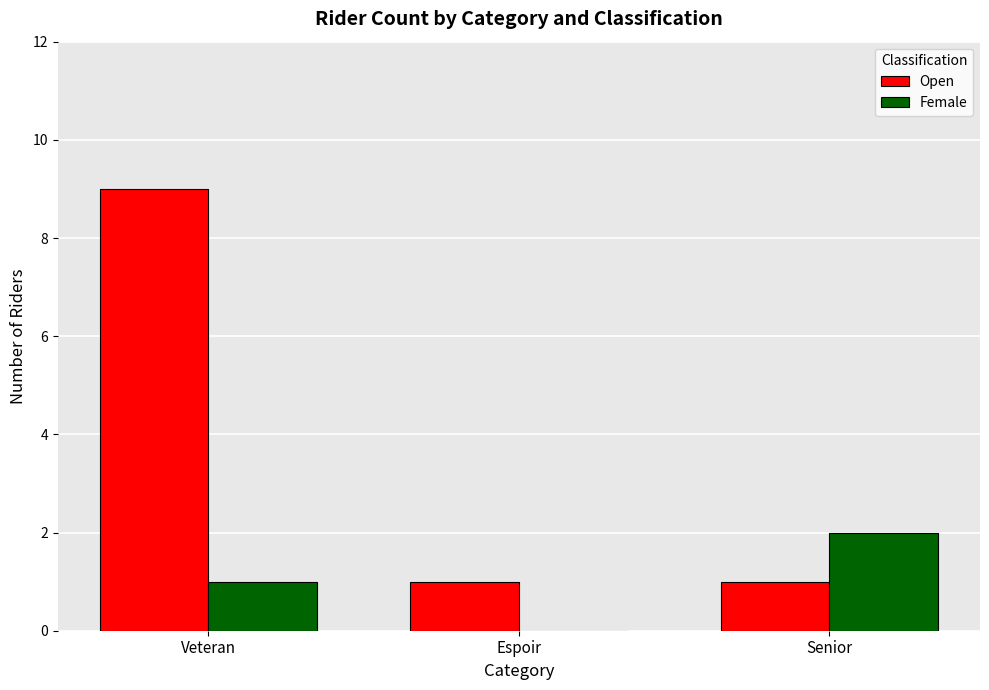

The Open series shows 1 at Espoir. True or false?

True